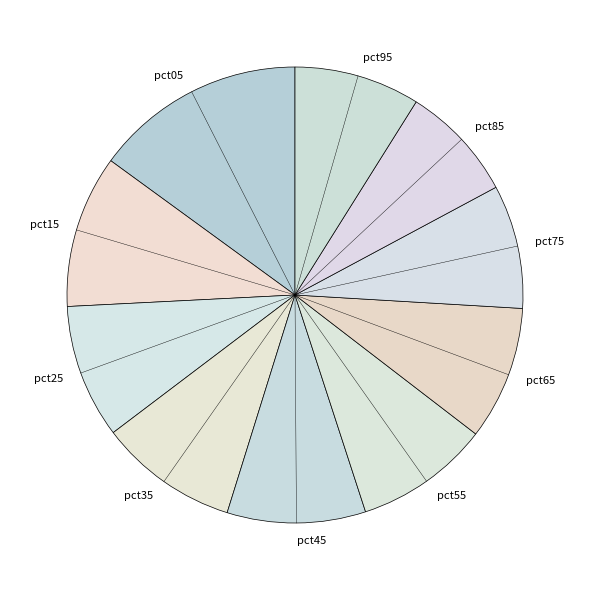

Which category has the biggest portion of the pie?

pct05